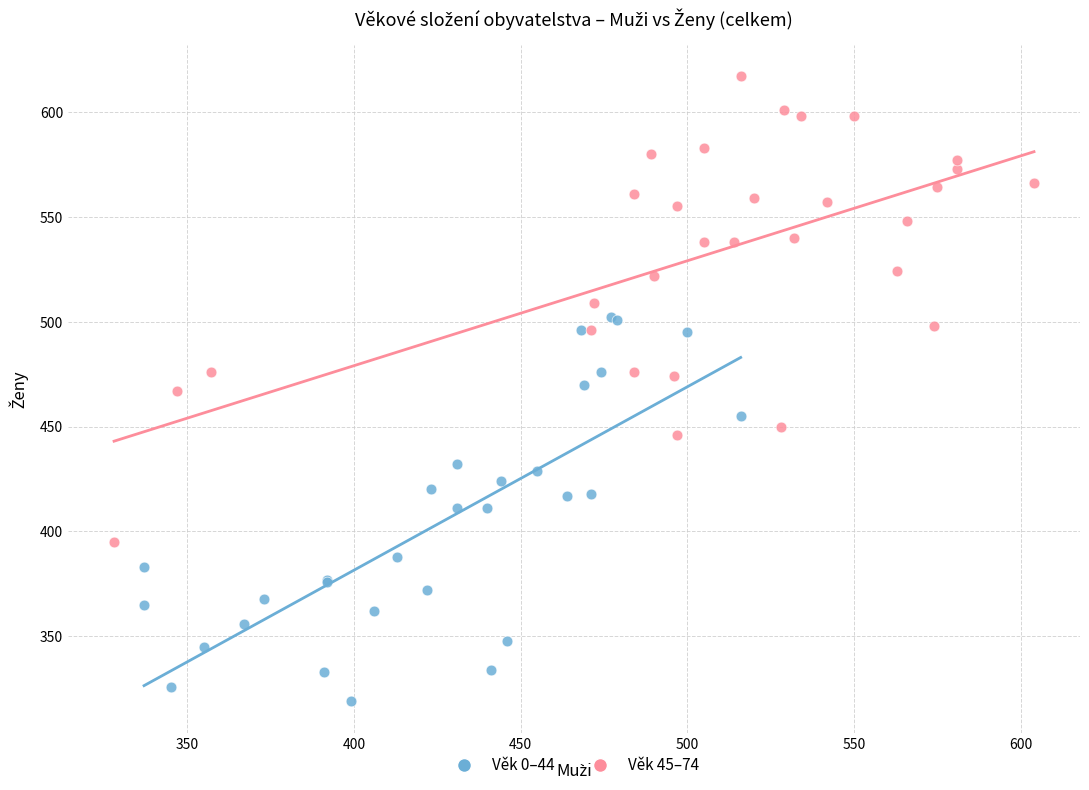

Which series has the widest spread of Y values?

Věk 45–74